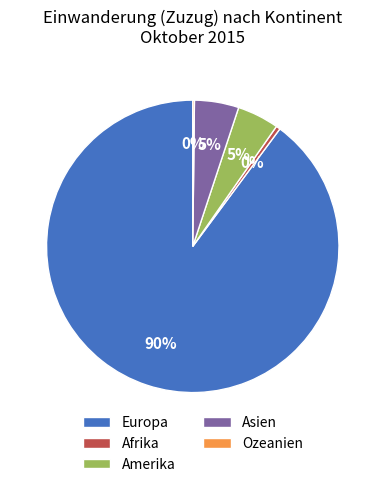

Is it true that Europa is 99% of the pie?

False